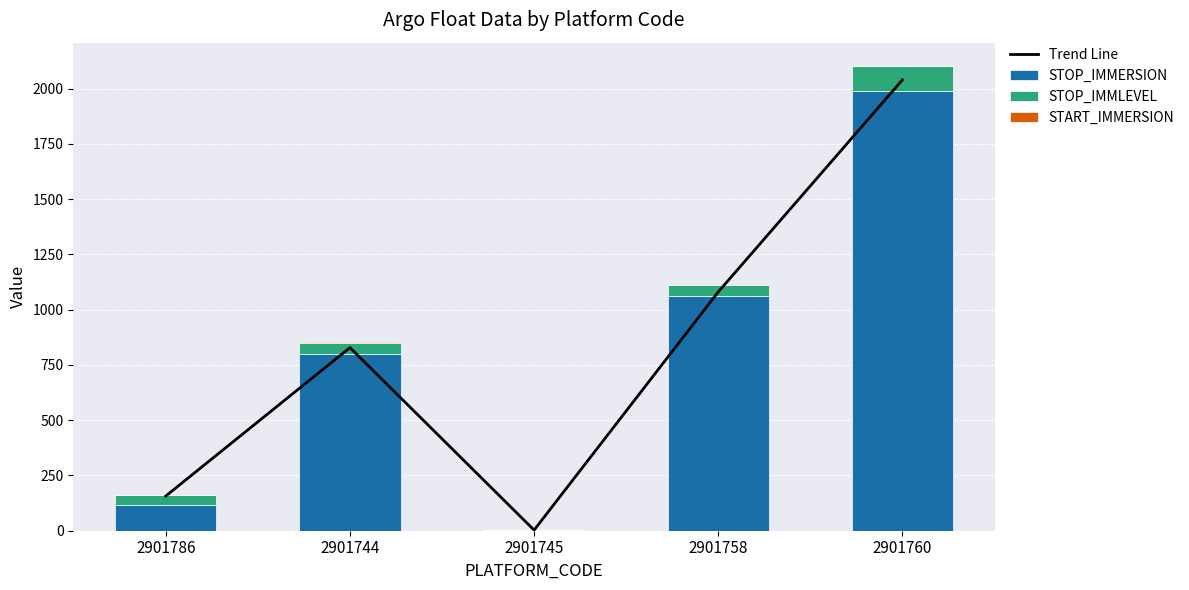

What is the maximum value for STOP_IMMERSION?

1988.0